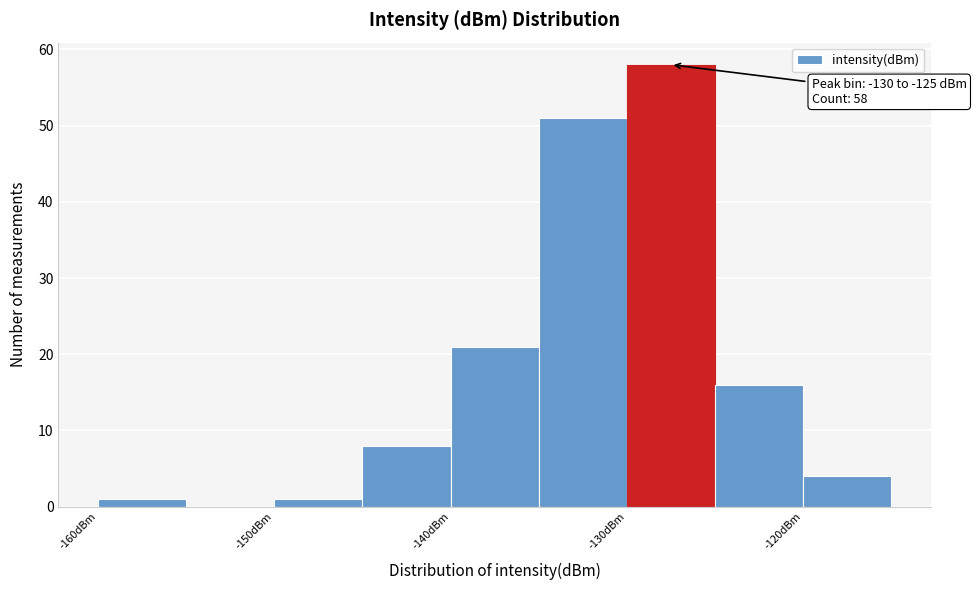

Which range on the x-axis has the tallest bar?

-130 to -125